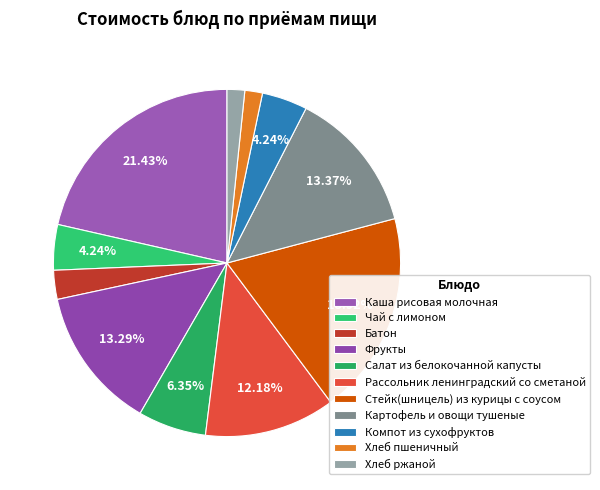

What percentage is the Картофель и овощи тушеные slice, to the nearest percent?

13%